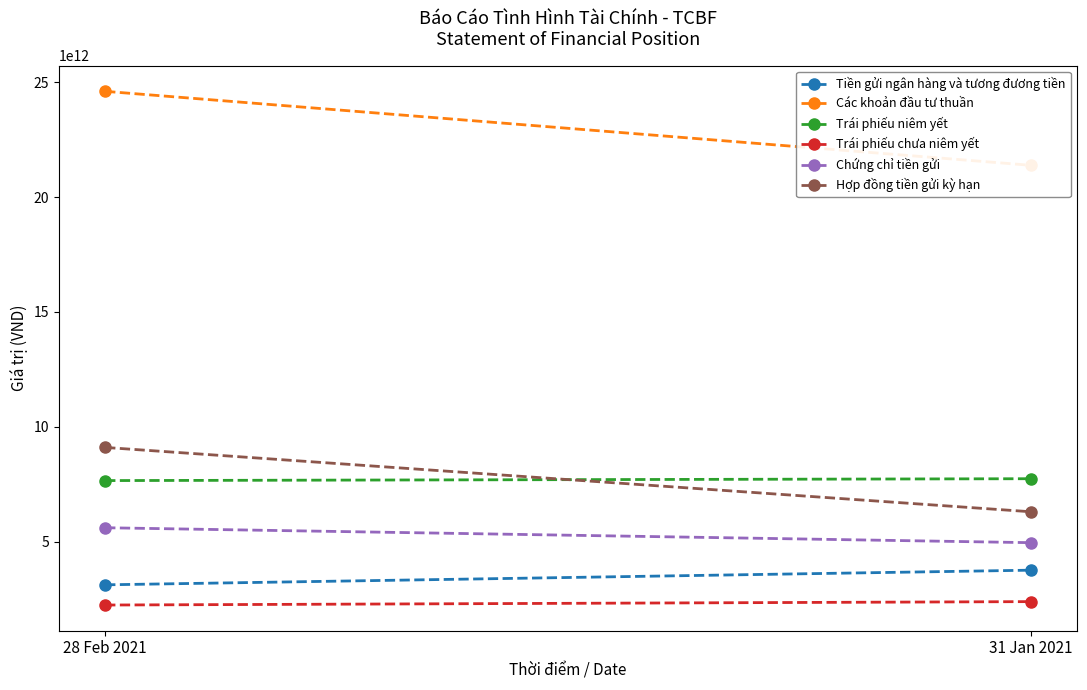

Which series has the widest spread of values?

Các khoản đầu tư thuần